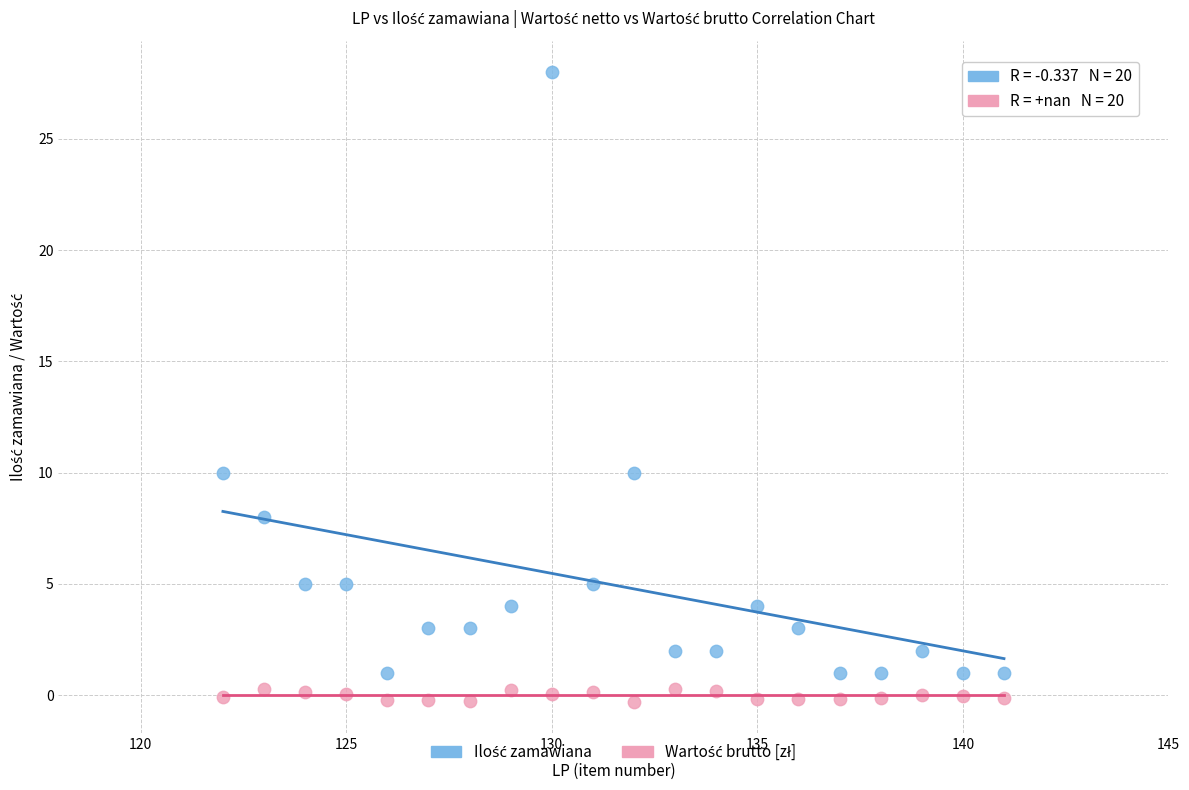

What is the X range (max minus min) for the scatter plot?

19.0